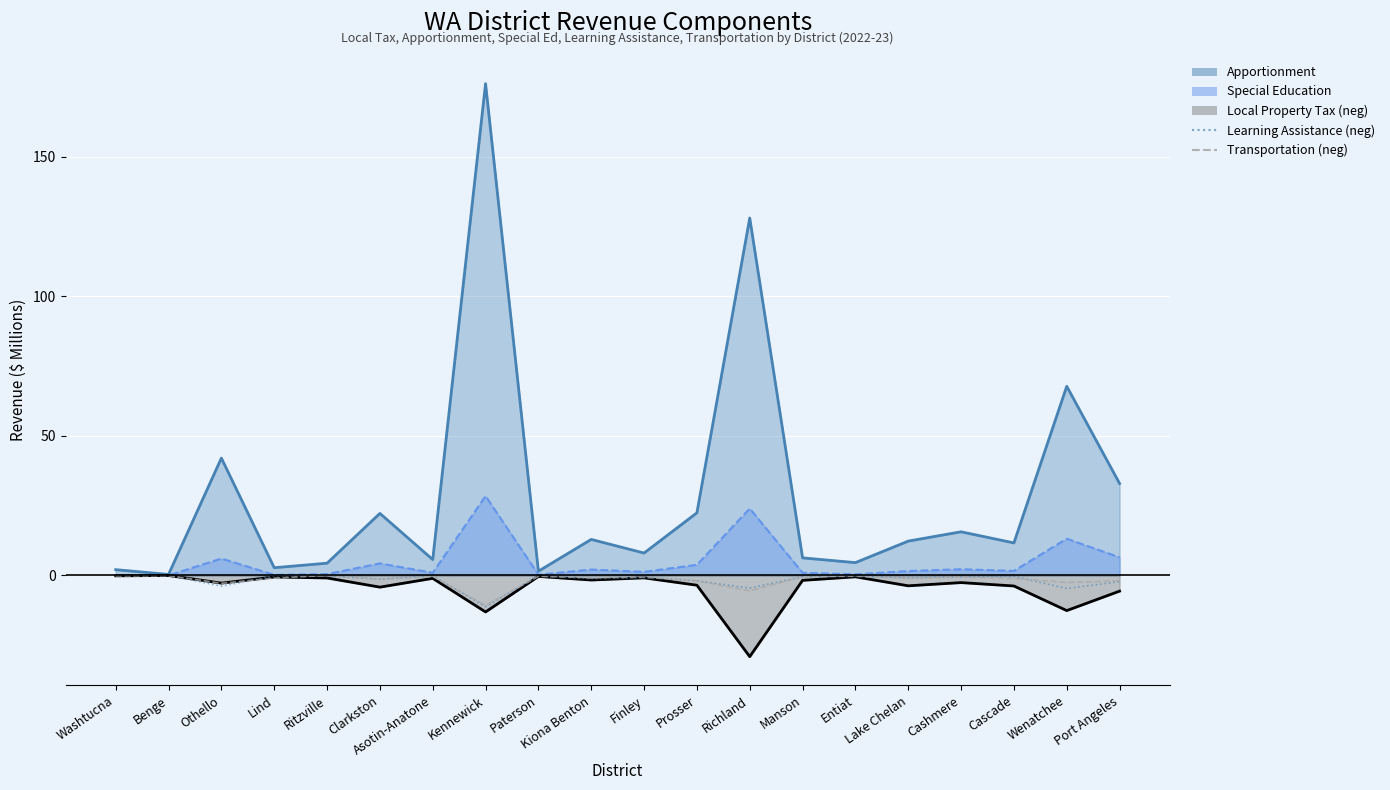

What is the difference between the maximum and minimum values in the Learning Assistance (neg) series?

11.2